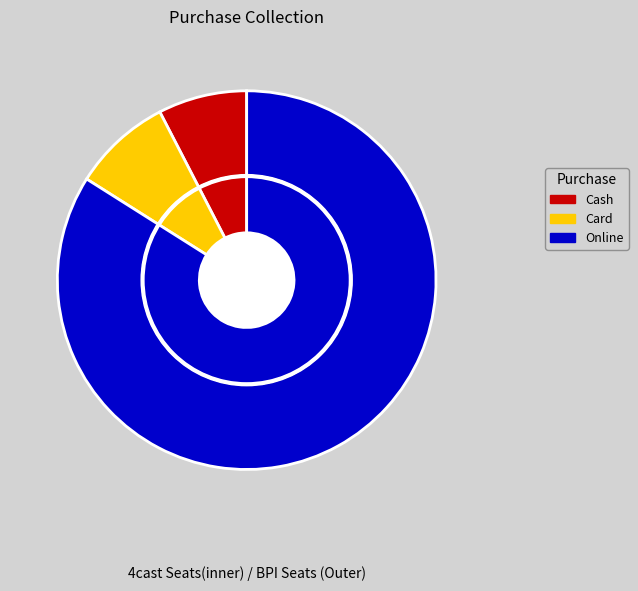

How many segments does this pie chart have?

3